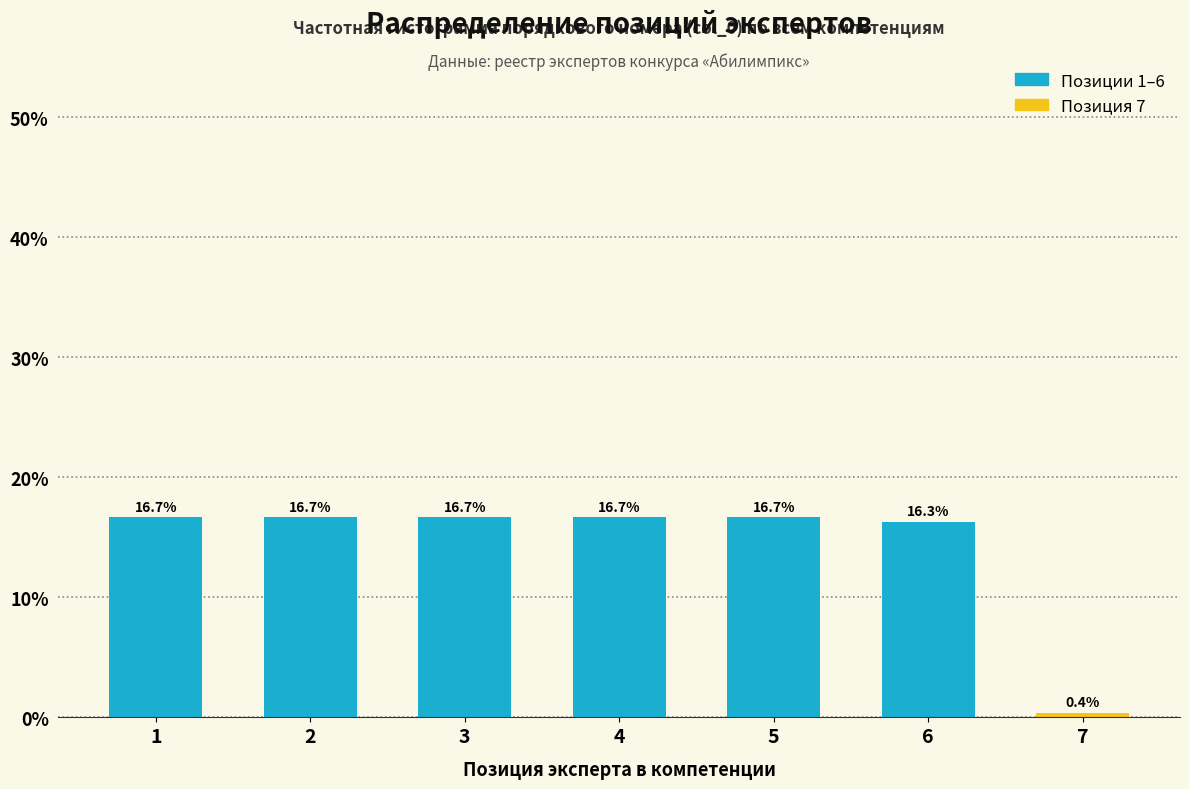

Reading left to right, transcribe all the data shown in this chart.

16.7	16.7	16.7	16.7	16.7	16.3	0.4